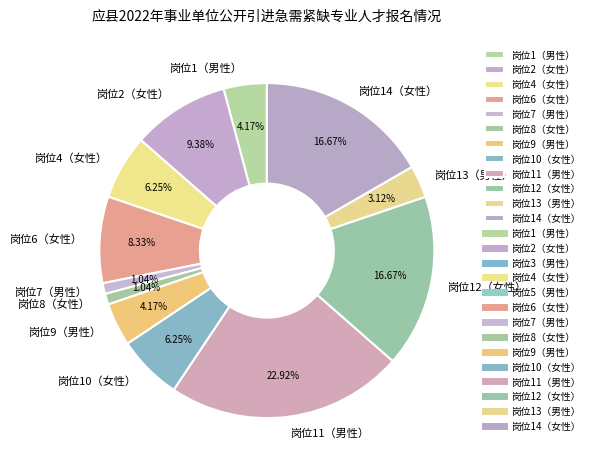

To the nearest percent, what portion does 岗位10（女性） represent?

6%